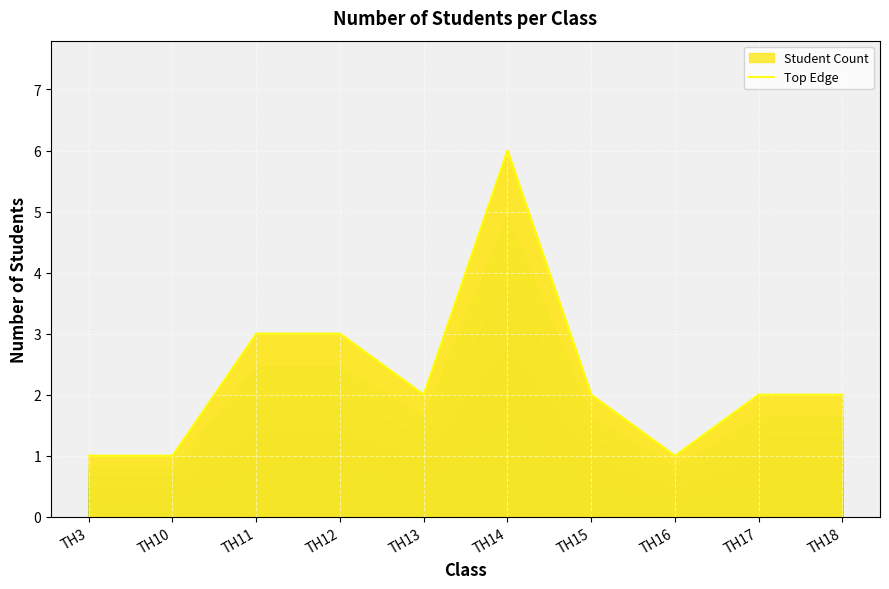

What is the ratio of the value at TH13 to the value at TH18?

1.0